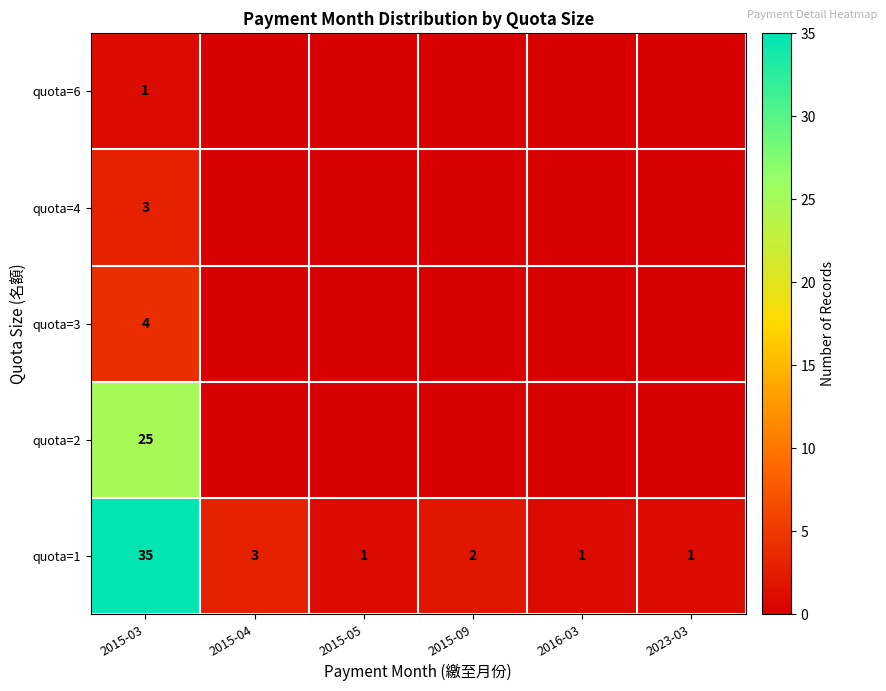

The value of quota=1 at 2015-03 is 22. True or false?

False